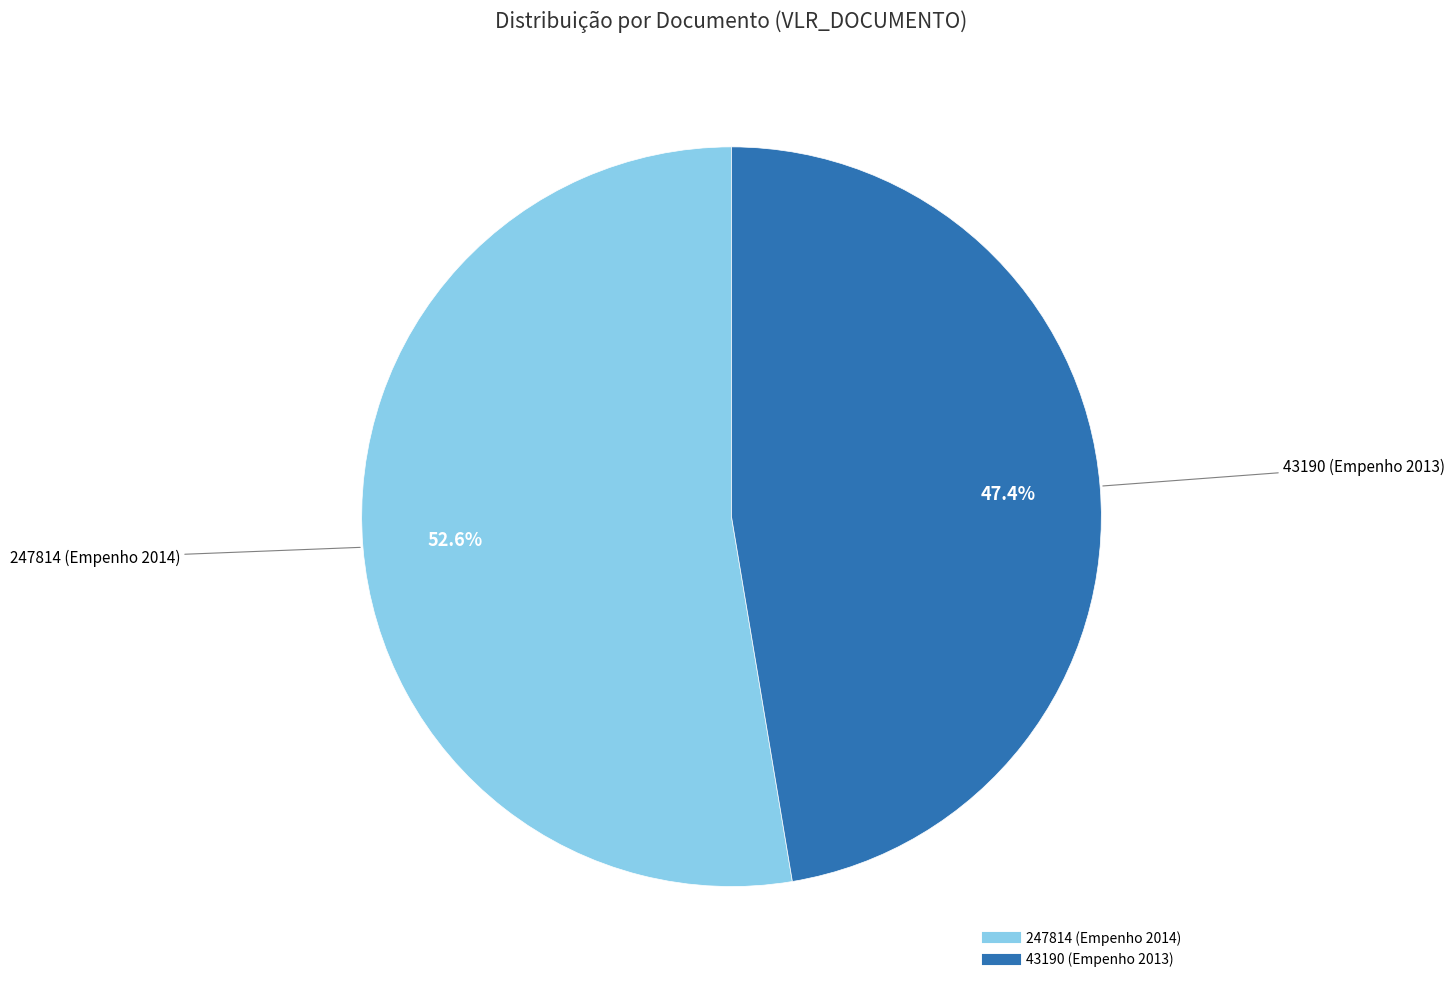

Between 247814 (Empenho 2014) and 43190 (Empenho 2013), which is larger?

247814 (Empenho 2014)